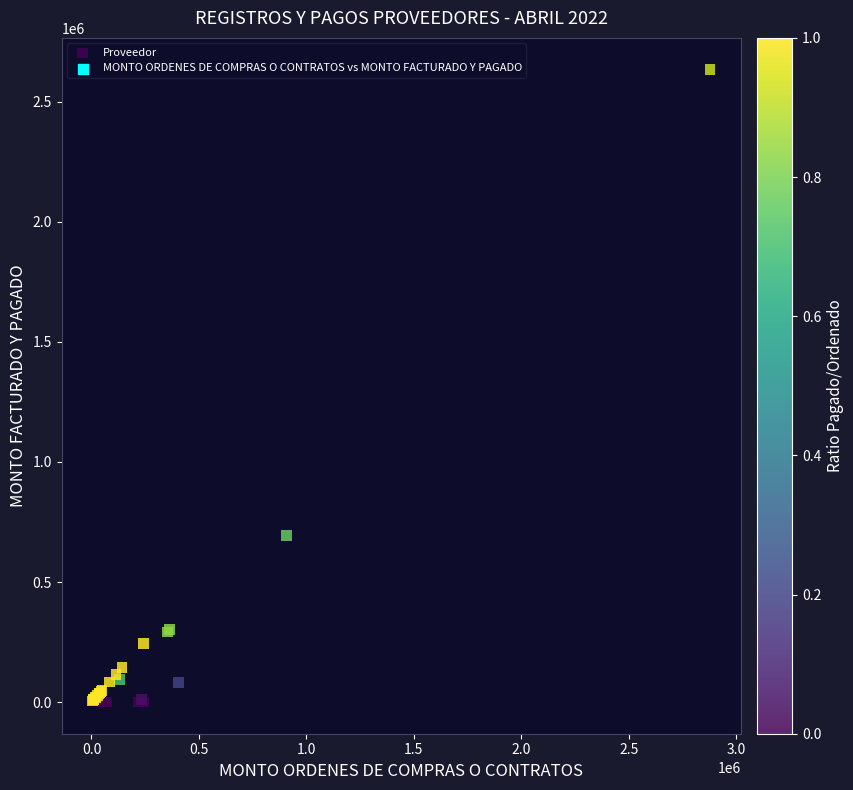

What Y value in the scatter plot is closest to 1316904?

694964.8